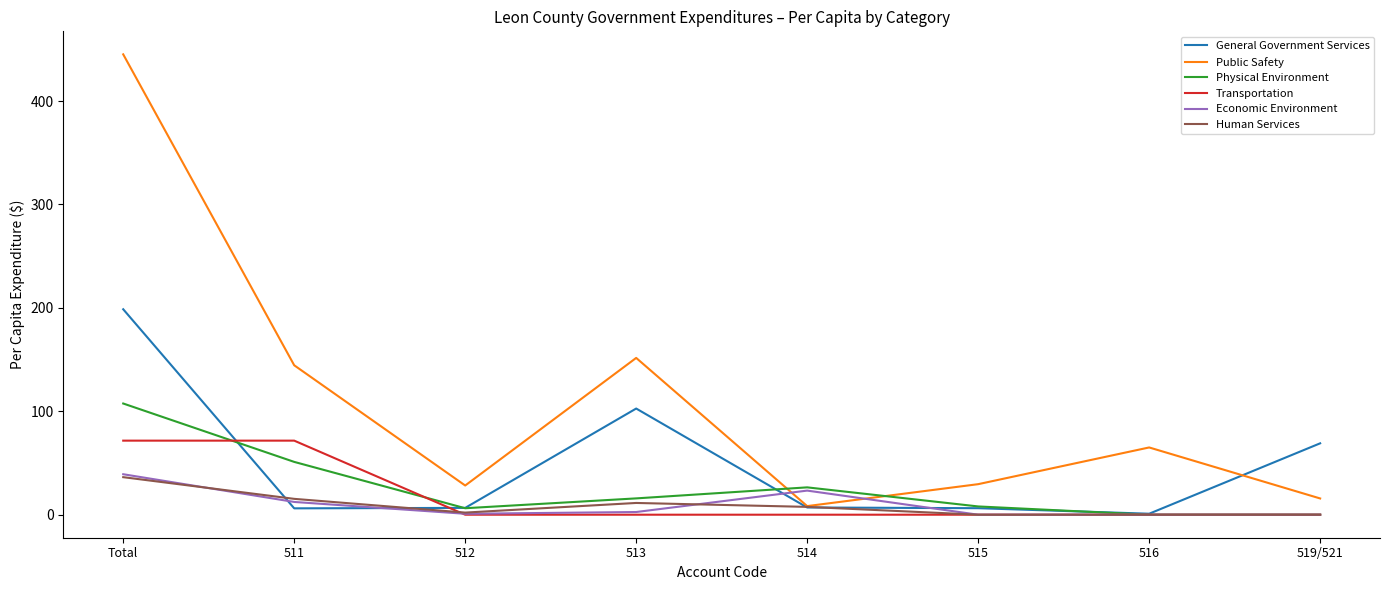

What value does the Transportation series have at Total?

71.6